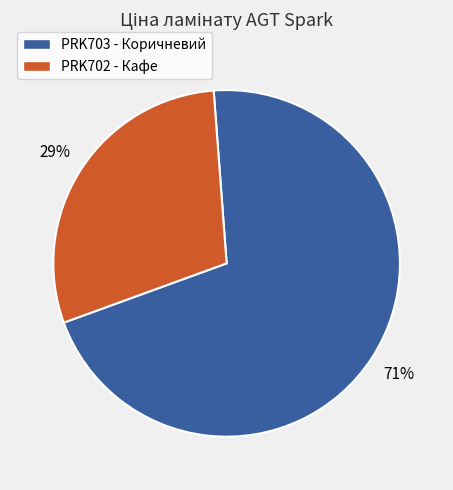

Is the sum of PRK702 - Кафе and PRK703 - Коричневий greater than half?

Yes